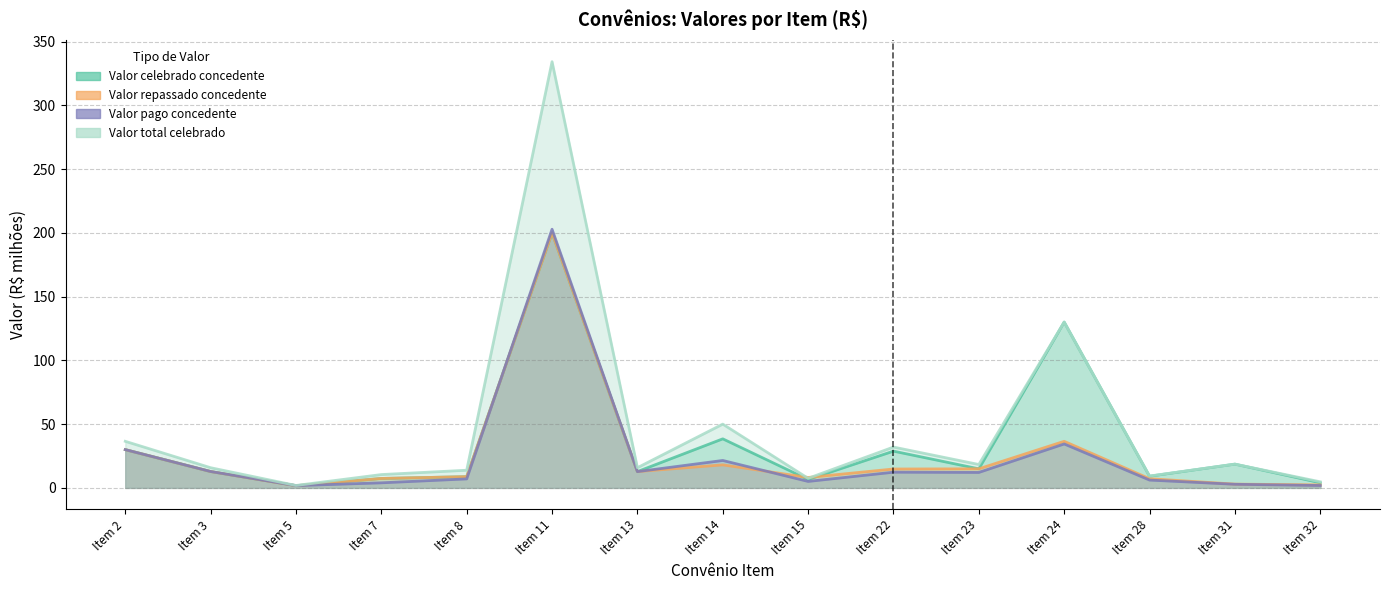

At which label does Valor total celebrado reach its minimum?

Item 5